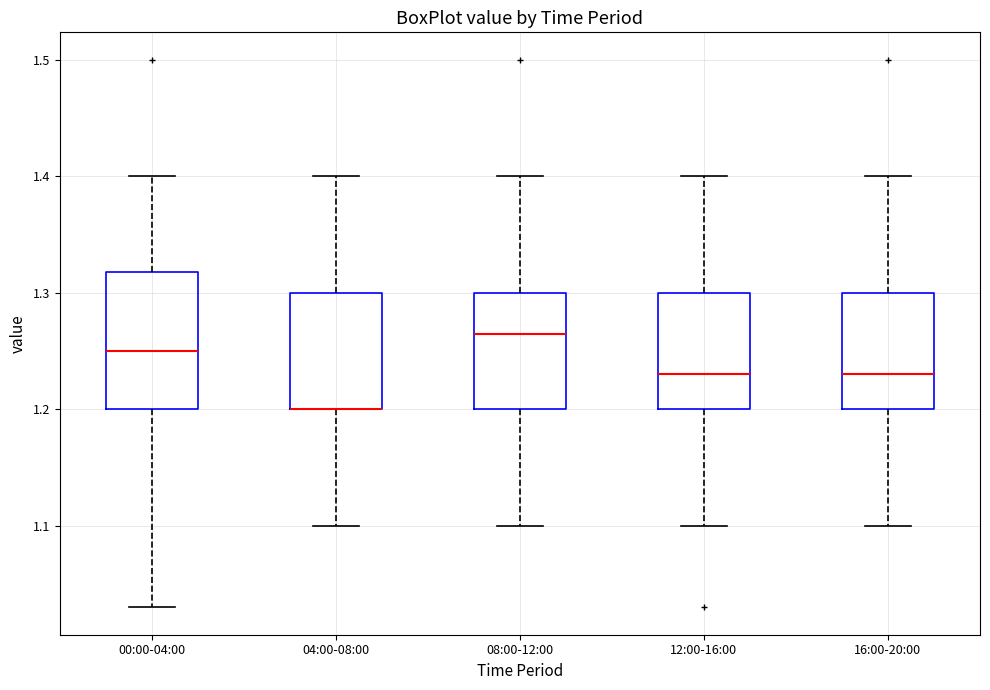

Reading left to right, transcribe this box plot: for each box, give where its median line is, the range the box spans, and where its two whiskers end, as read against the y-axis. The values are not printed on the chart, so give them approximately, as read against the axis.

00:00-04:00: median 1.25, box 1.20 to 1.32, whiskers 1.03 to 1.40
04:00-08:00: median 1.20 (drawn on the box's lower edge), box 1.20 to 1.30, whiskers 1.10 to 1.40
08:00-12:00: median 1.27, box 1.20 to 1.30, whiskers 1.10 to 1.40
12:00-16:00: median 1.23, box 1.20 to 1.30, whiskers 1.10 to 1.40
16:00-20:00: median 1.23, box 1.20 to 1.30, whiskers 1.10 to 1.40